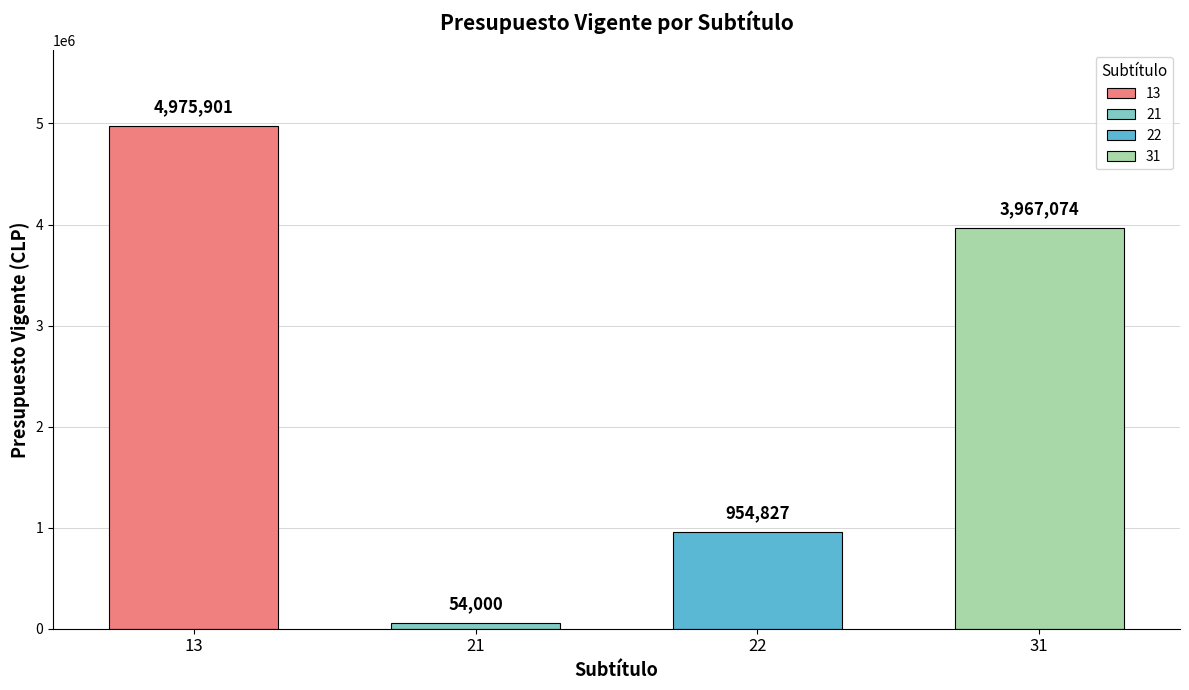

Reading left to right, what are all the values shown in this chart?

13=4975901	21=54000	22=954827	31=3967074